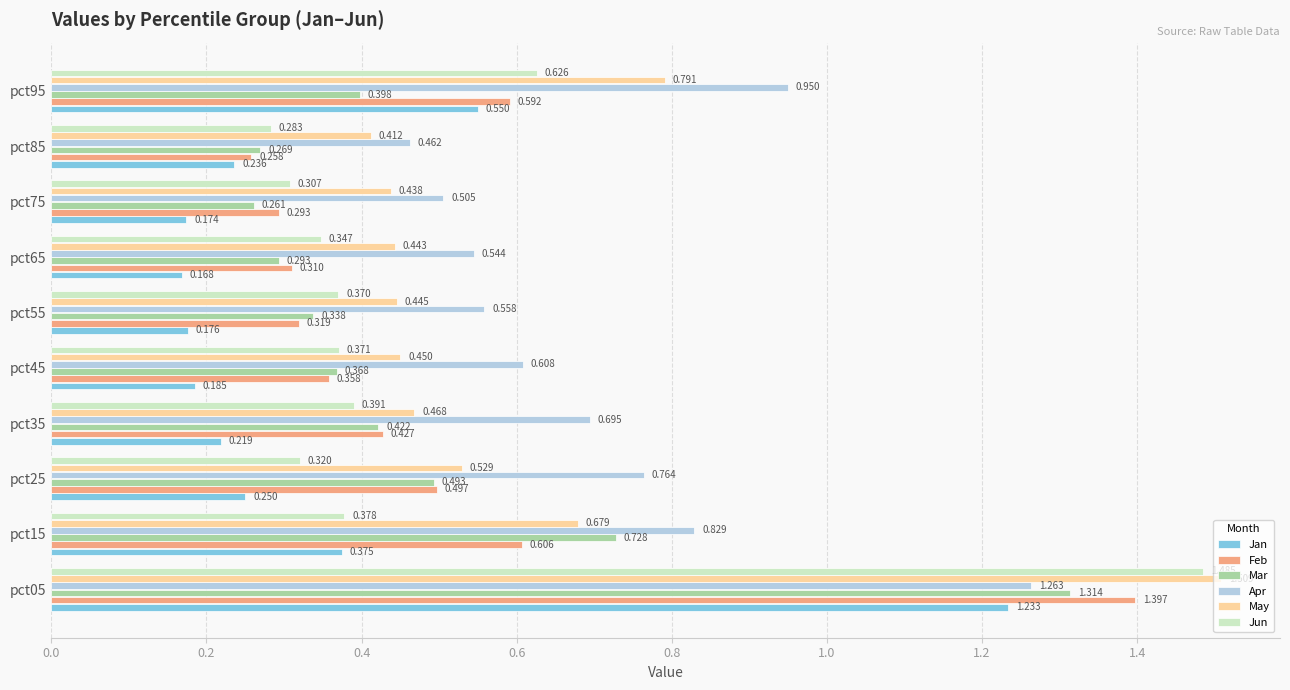

Rank the series by their maximum value, from highest to lowest.

May, Jun, Feb, Mar, Apr, Jan